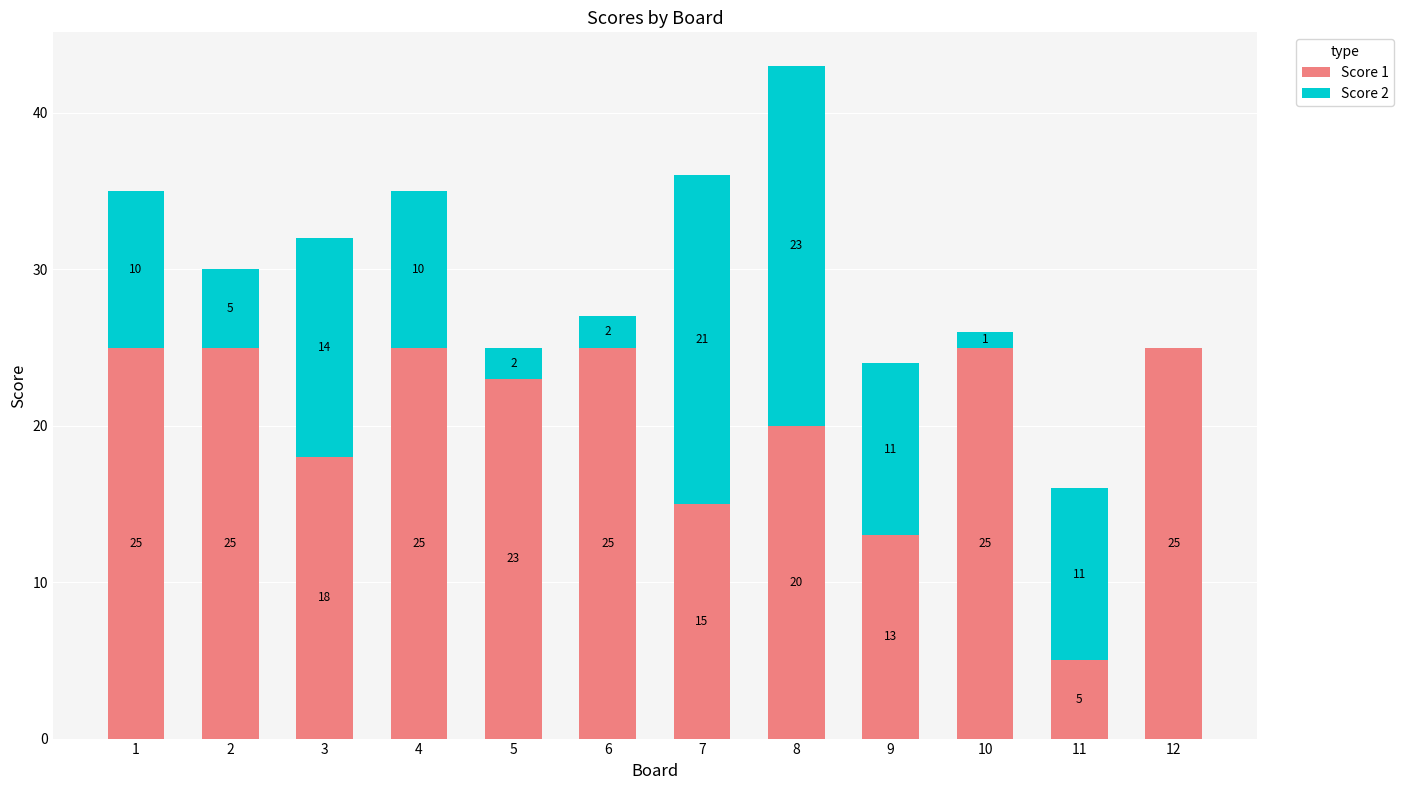

What is the highest value of the Score 1 series?

25